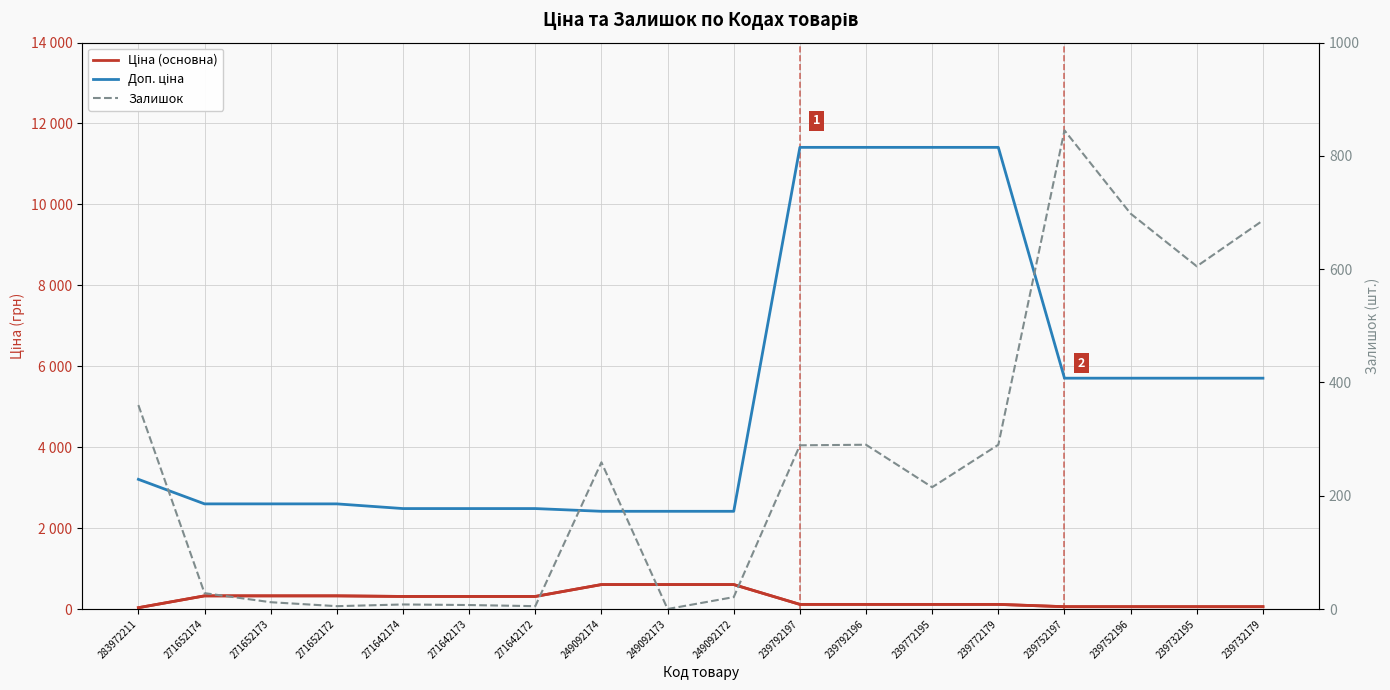

True or false: Ціна (основна) and Доп. ціна intersect in this chart.

False